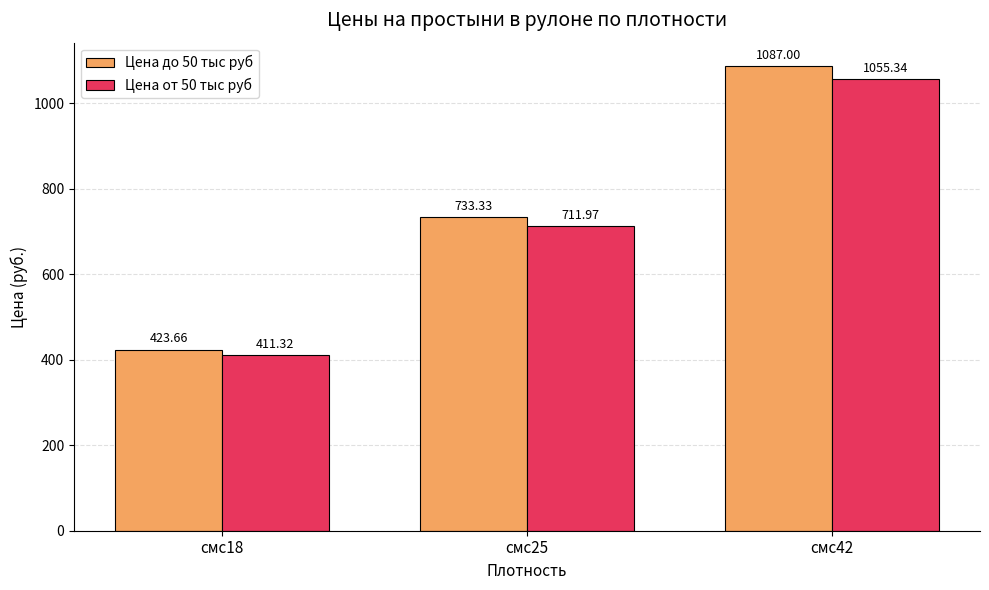

What are all the series names shown in the legend?

Цена до 50 тыс руб, Цена от 50 тыс руб